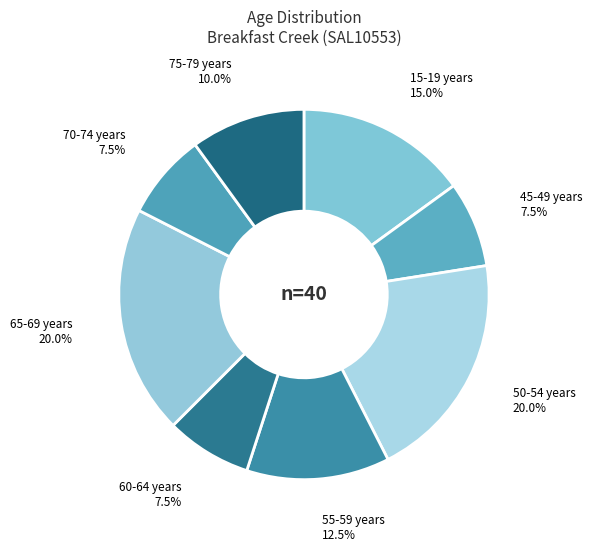

How many segments does this pie chart have?

8